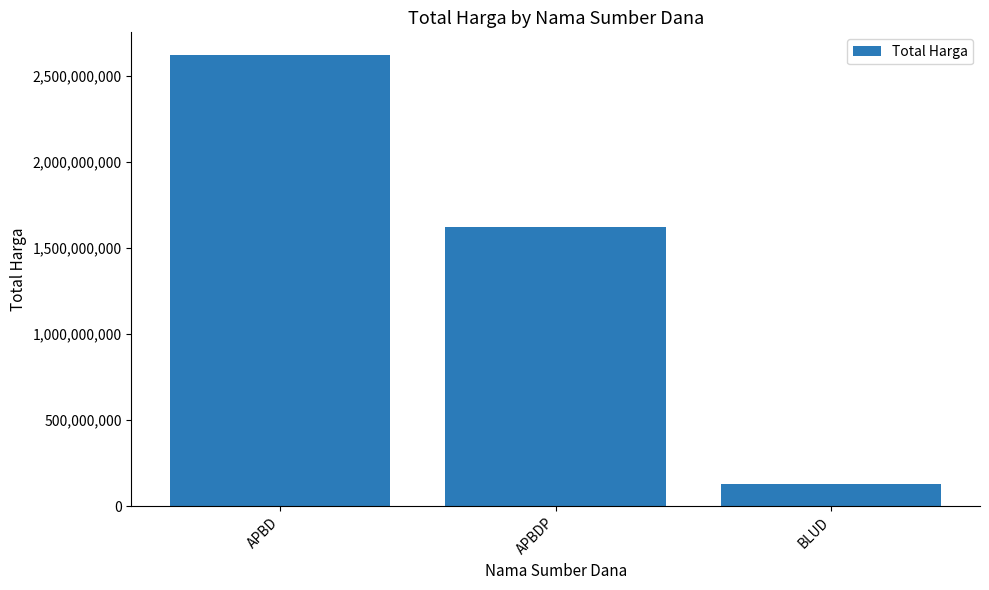

At which category does the chart reach its minimum across all series?

BLUD